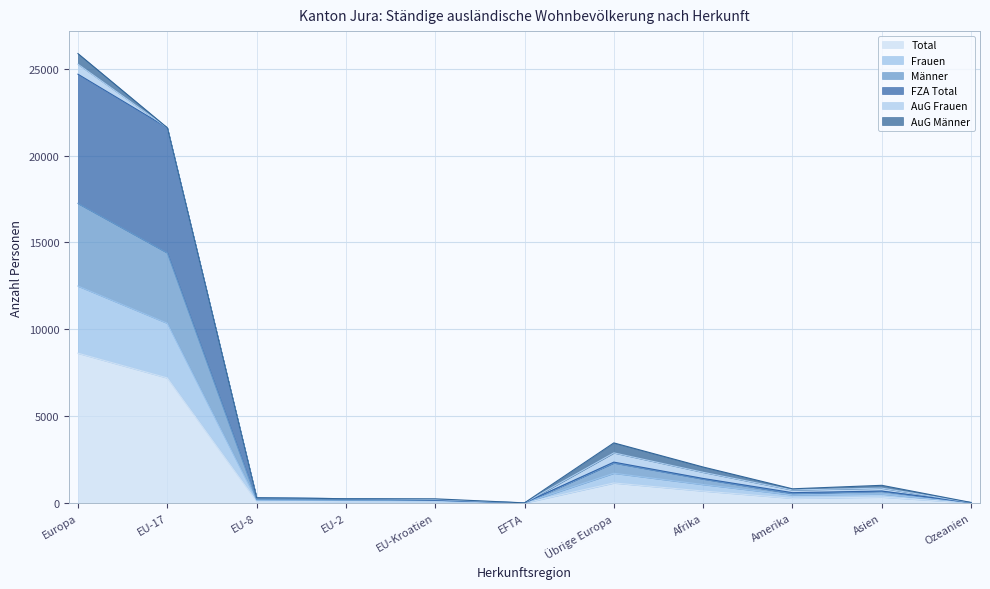

The value of Frauen at Europa is 12490. True or false?

True